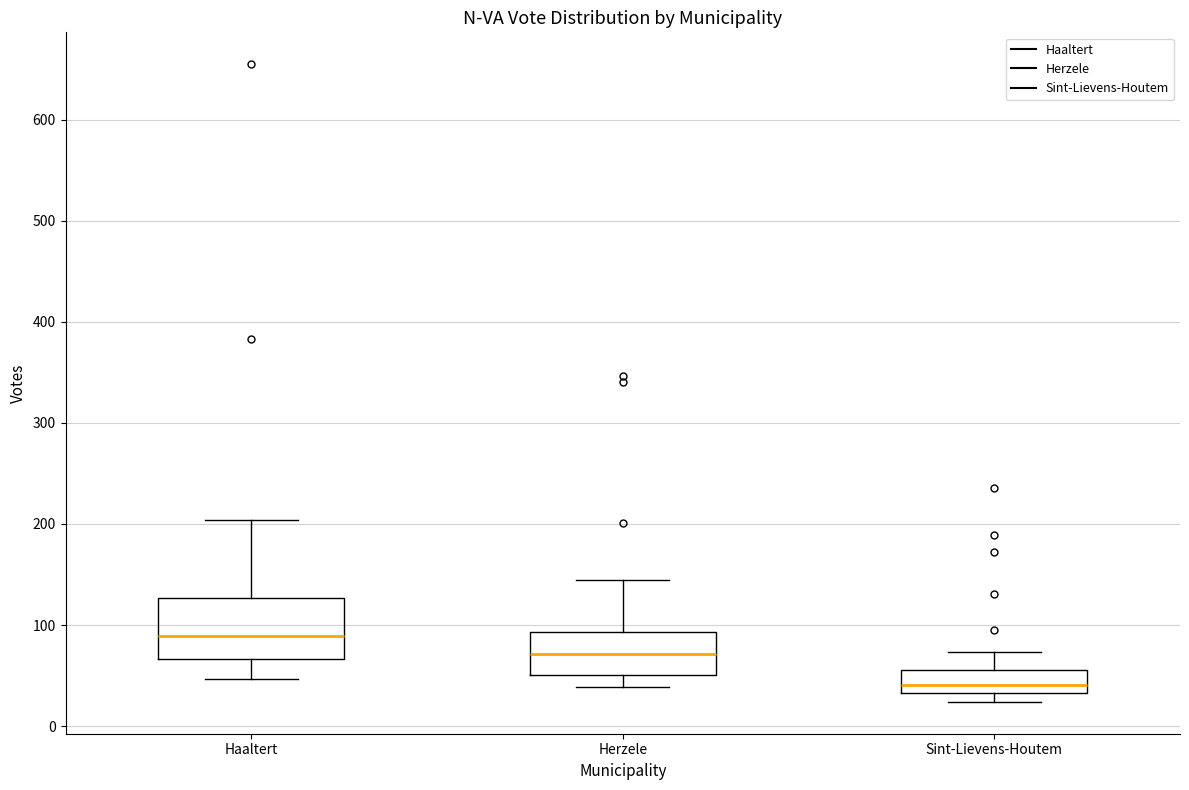

Which box's median line is the lowest?

Sint-Lievens-Houtem